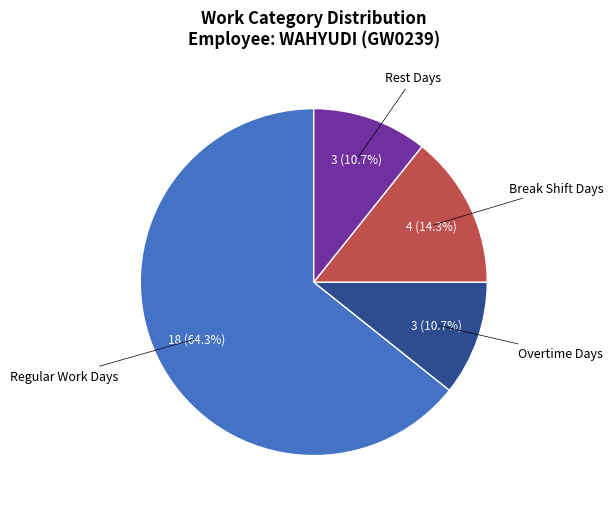

Which slice is the largest?

Regular Work Days